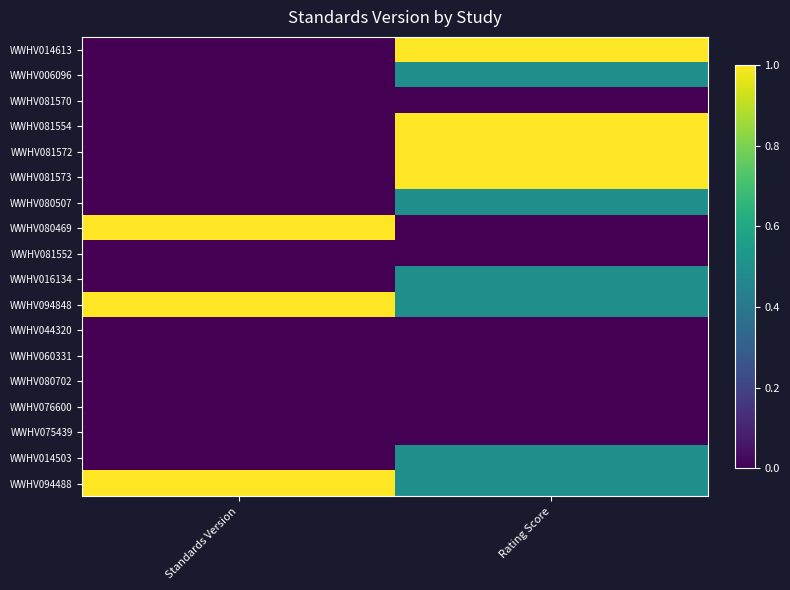

At Standards Version, list the series in order from largest to smallest.

WWHV080469, WWHV094848, WWHV094488, WWHV014613, WWHV006096, WWHV081570, WWHV081554, WWHV081572, WWHV081573, WWHV080507, WWHV081552, WWHV016134, WWHV044320, WWHV060331, WWHV080702, WWHV076600, WWHV075439, WWHV014503